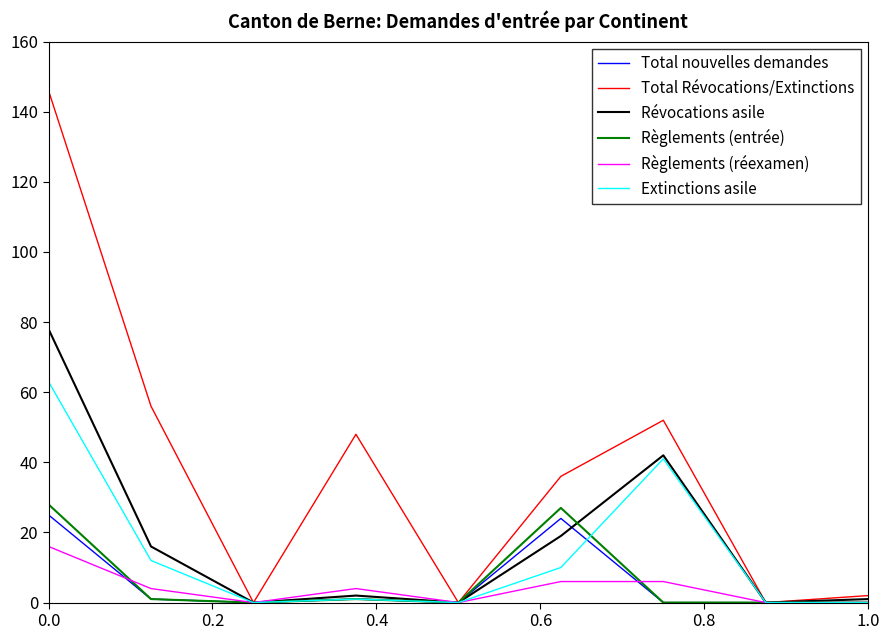

Reading right to left, what are all the values shown in this chart?

Total nouvelles demandes: 0	0	0	24	0	1	0	1	25
Total Révocations/Extinctions: 2	0	52	36	0	48	0	56	146
Révocations asile: 1	0	42	19	0	2	0	16	78
Règlements (entrée): 0	0	0	27	0	1	0	1	28
Règlements (réexamen): 0	0	6	6	0	4	0	4	16
Extinctions asile: 0	0	41	10	0	1	0	12	63